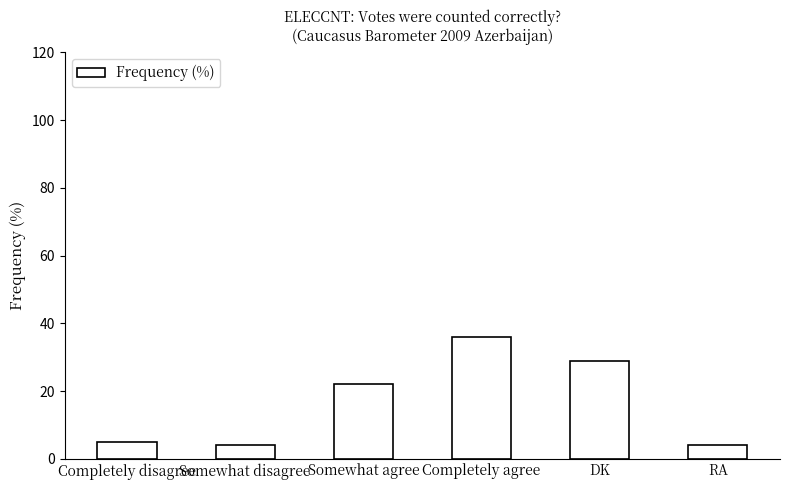

What value does the data have at RA?

4